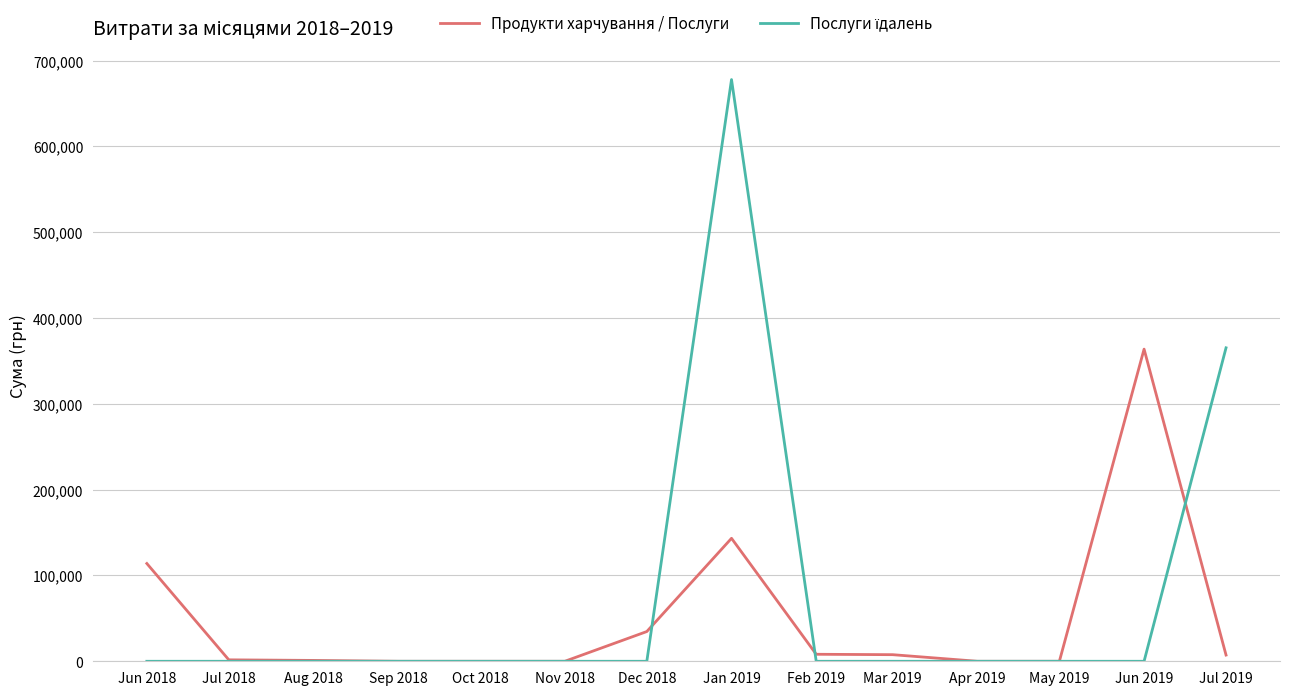

What is the greatest value displayed?

677906.4